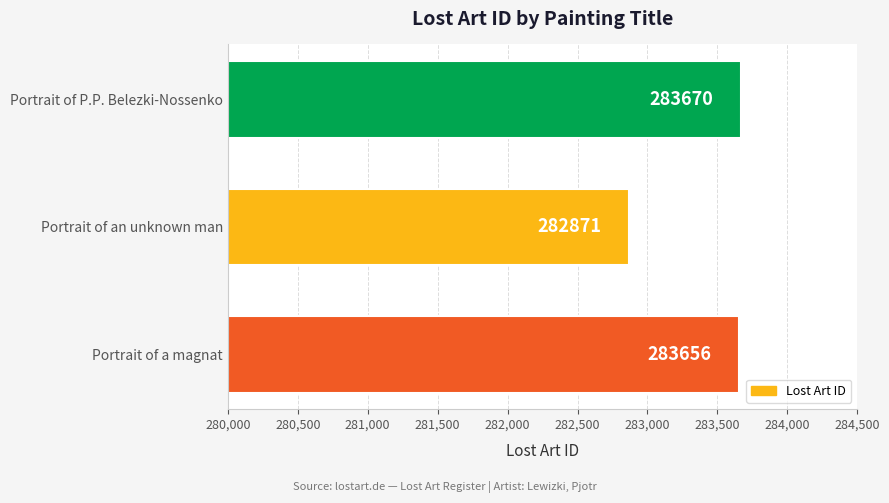

What value does the data have at Portrait of P.P. Belezki-Nossenko?

283670